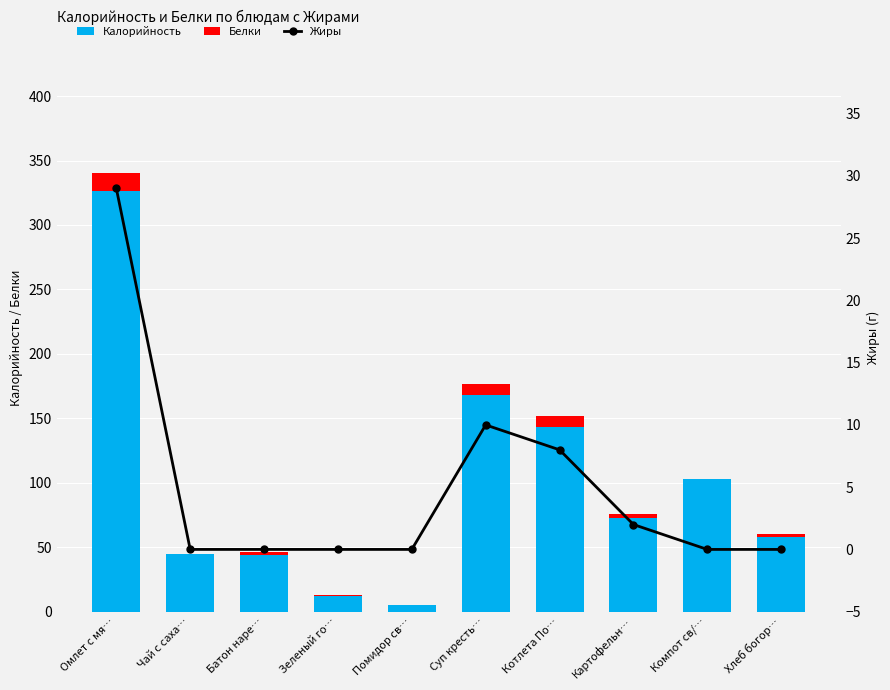

How many distinct data groups are displayed?

3